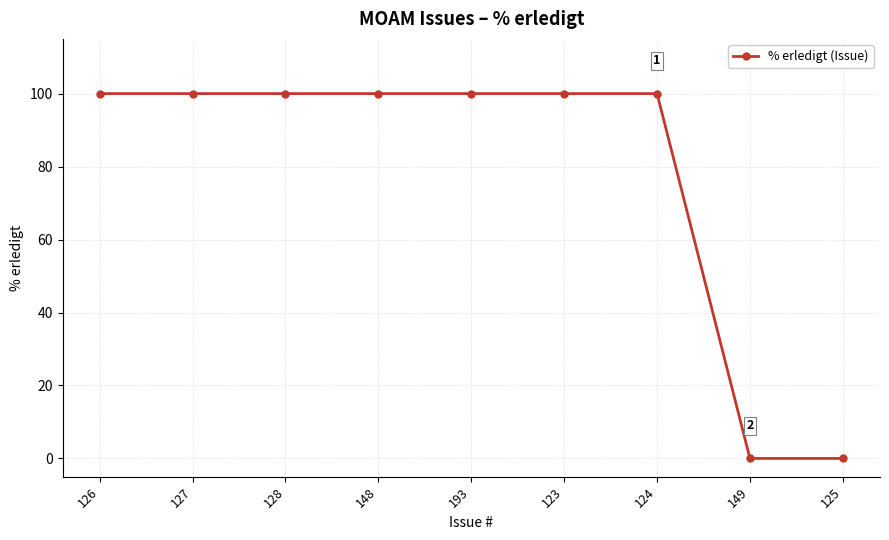

What is the average value?

78